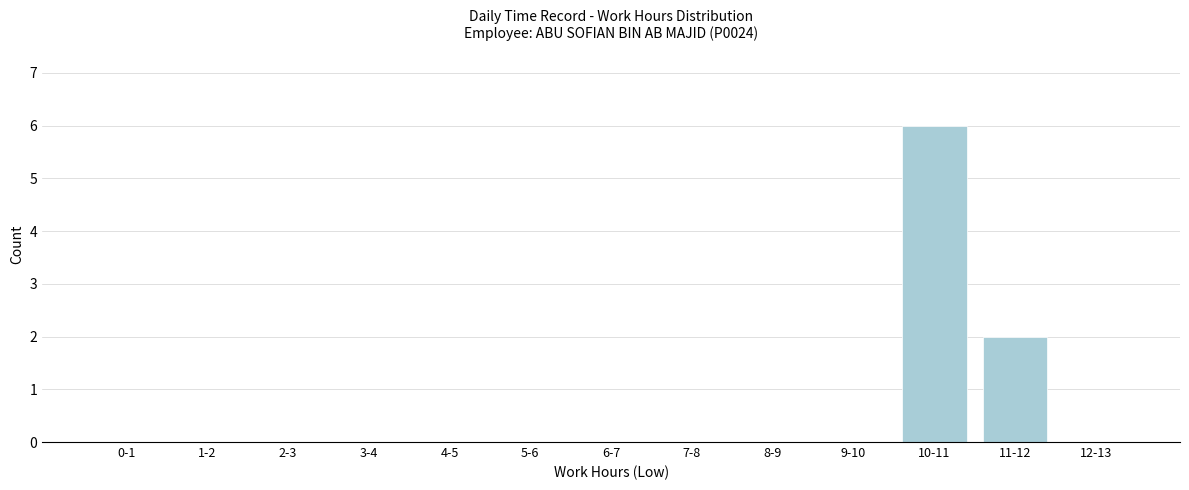

Reading left to right, what are all the values shown in this chart?

0-1=0	1-2=0	2-3=0	3-4=0	4-5=0	5-6=0	6-7=0	7-8=0	8-9=0	9-10=0	10-11=6	11-12=2	12-13=0